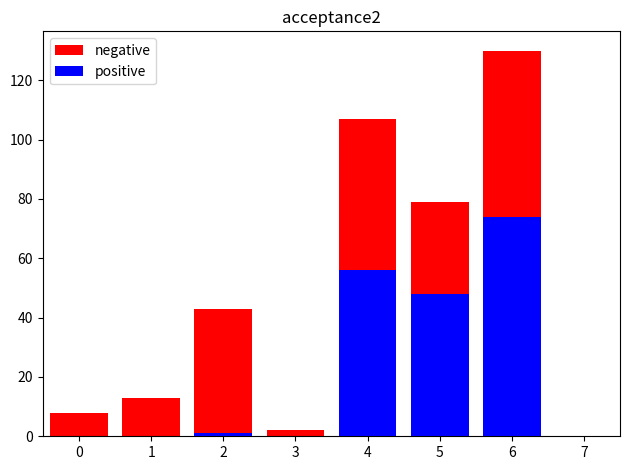

What is the value of the negative bar at the 7th from the left?

130